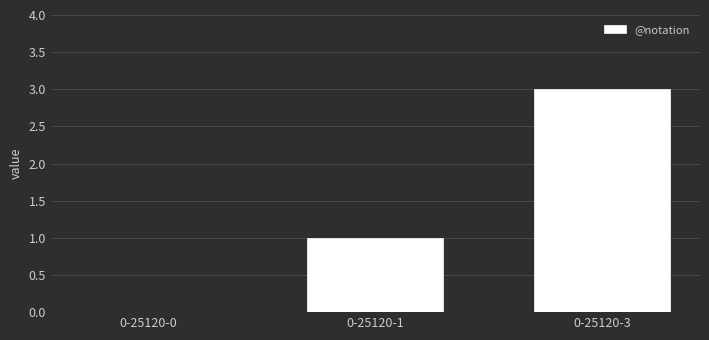

What is the greatest value displayed?

3